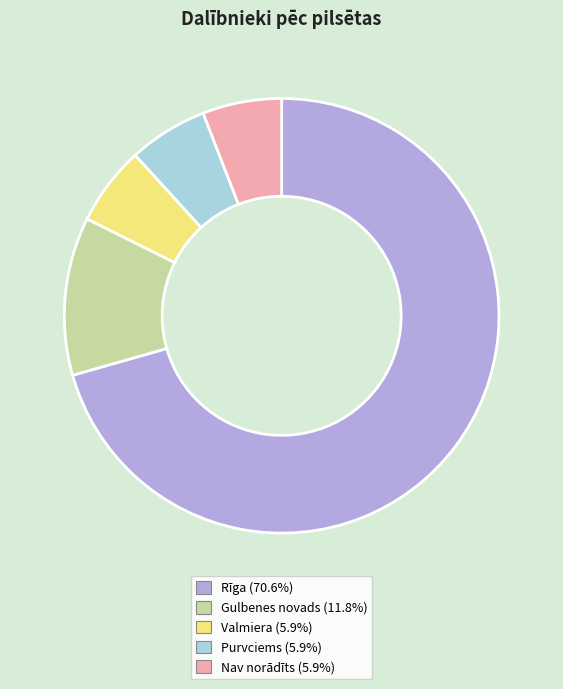

Does any single category account for the majority?

Yes